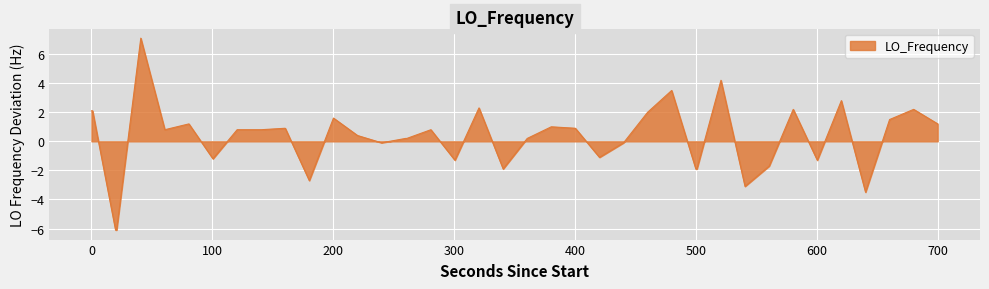

How many lines are shown in the chart?

1